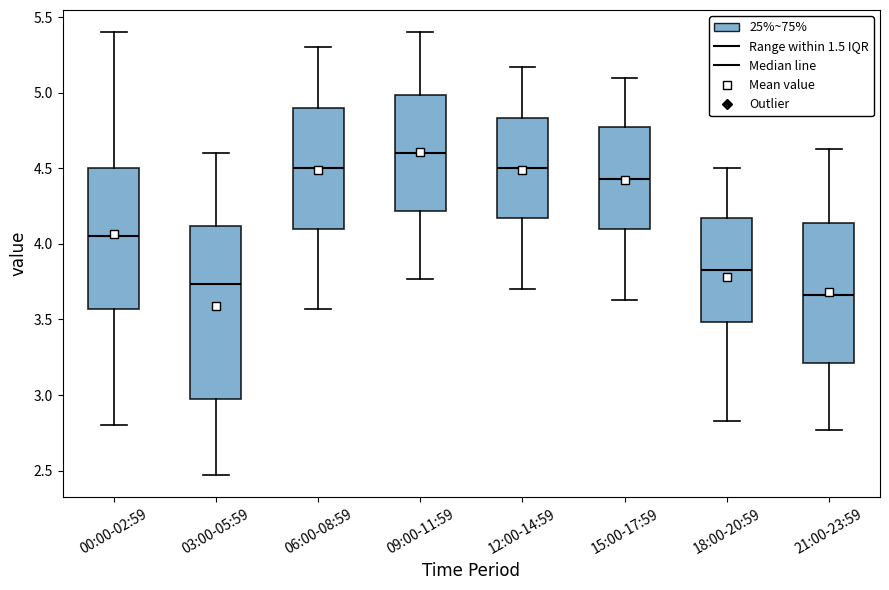

Reading left to right, read every box against the y-axis: the position of its median line, the range the box covers, and the ends of its whiskers. The values are not printed on the chart, so give them approximately, as read against the axis.

00:00-02:59: median 4.05, box 3.55 to 4.50, whiskers 2.80 to 5.40
03:00-05:59: median 3.75, box 3.00 to 4.10, whiskers 2.45 to 4.60
06:00-08:59: median 4.50, box 4.10 to 4.90, whiskers 3.55 to 5.30
09:00-11:59: median 4.60, box 4.20 to 5.00, whiskers 3.75 to 5.40
12:00-14:59: median 4.50, box 4.15 to 4.85, whiskers 3.70 to 5.15
15:00-17:59: median 4.45, box 4.10 to 4.75, whiskers 3.65 to 5.10
18:00-20:59: median 3.85, box 3.50 to 4.15, whiskers 2.85 to 4.50
21:00-23:59: median 3.65, box 3.20 to 4.15, whiskers 2.75 to 4.65